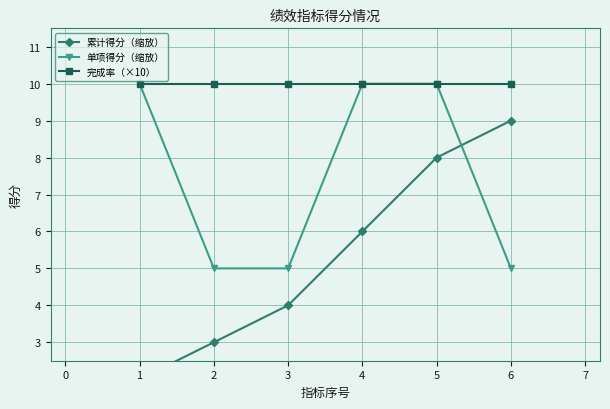

Count the 累计得分（缩放） values in the range 3 to 8.

4